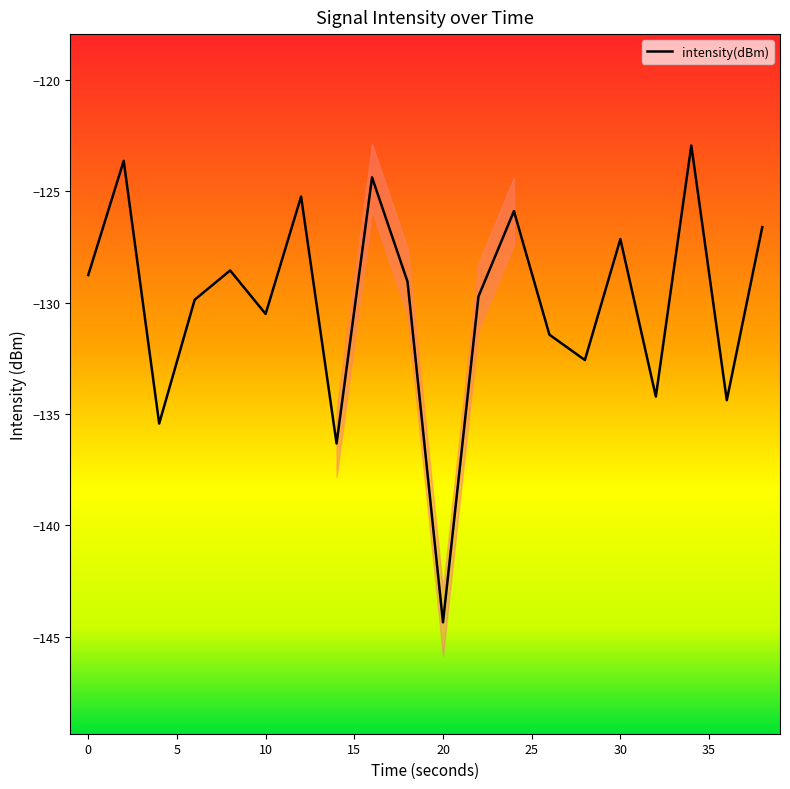

What is the average value?

-130.0